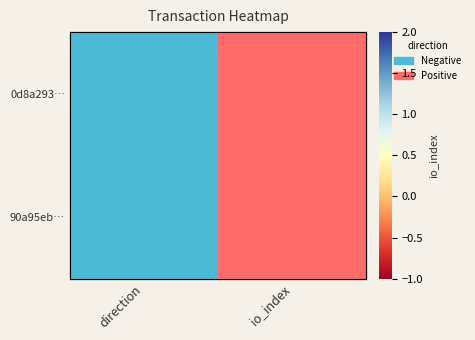

The 0d8a293… series shows -1 at direction. True or false?

False